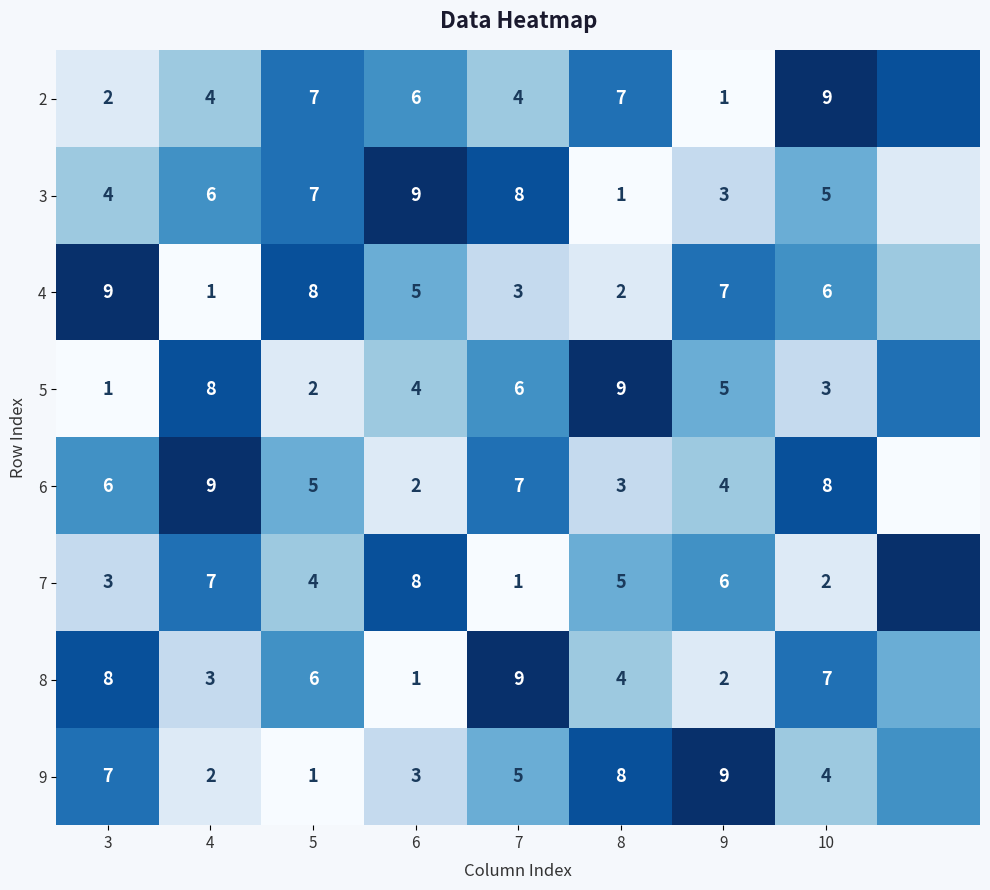

The 9 series shows 5 at 9. True or false?

False